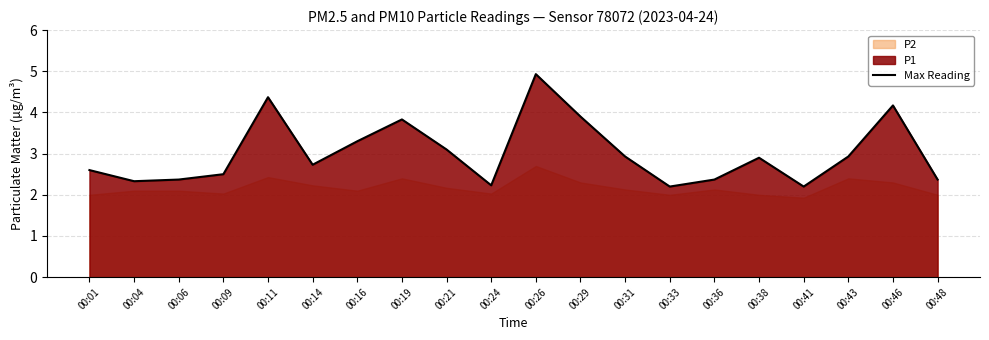

Approximately how many times larger is the value at 00:33 compared to 00:19?

0.6